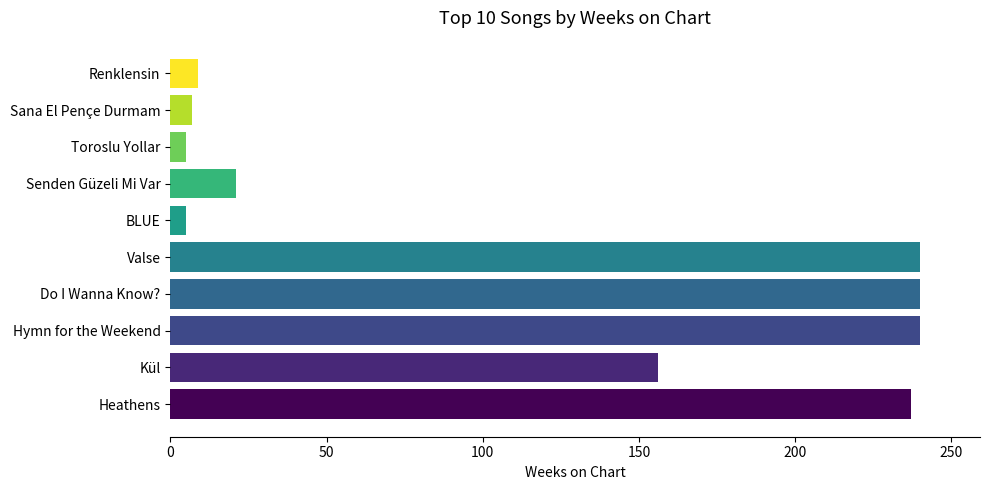

What is the maximum value shown in the chart?

240